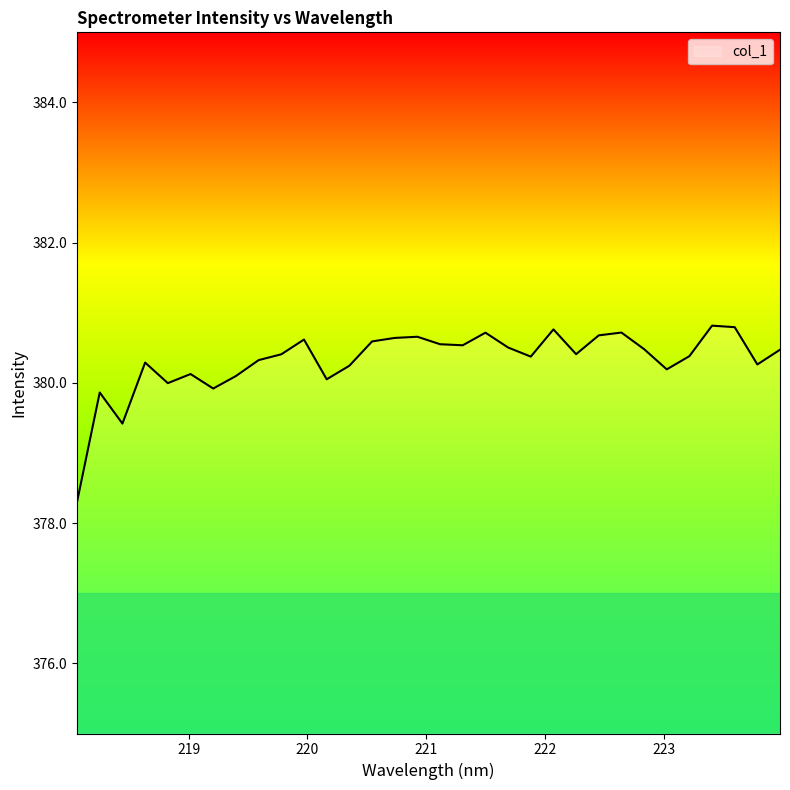

What is the difference between the maximum and minimum values?

2.5